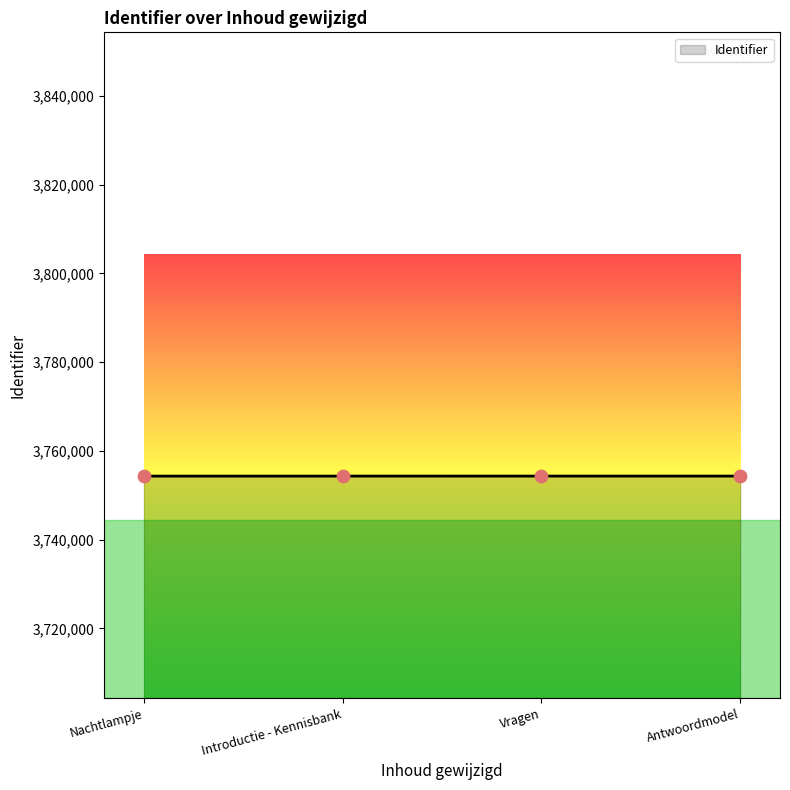

Approximately how many times larger is the value at Nachtlampje compared to Introductie - Kennisbank?

1.0